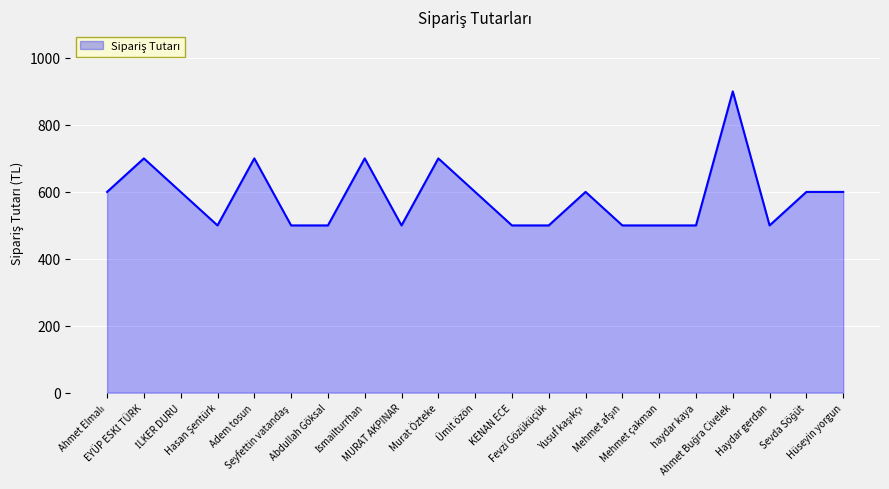

What is the average value?

585